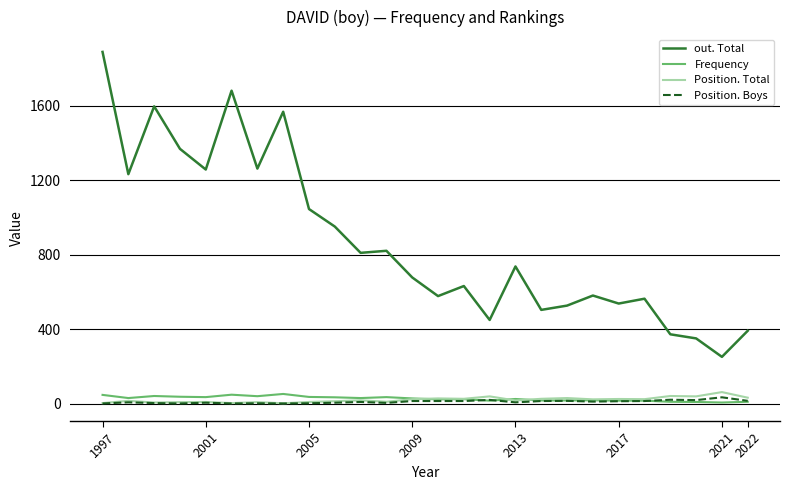

Which series has the largest total across all categories?

out. Total